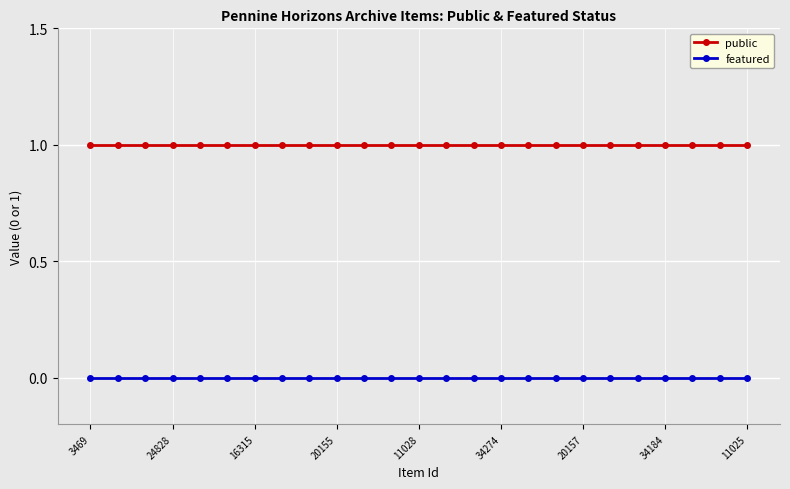

List the series in order of their overall mean, highest first.

public, featured